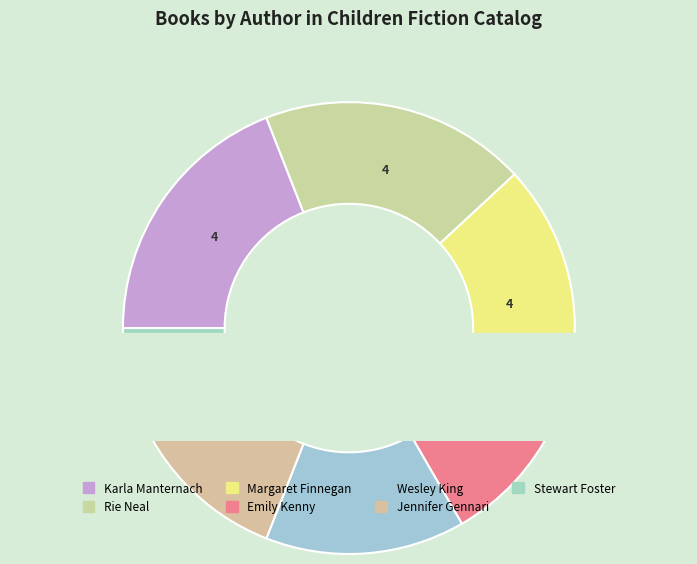

What is the ratio of the value at Margaret Finnegan to the value at Stewart Foster?

4.0